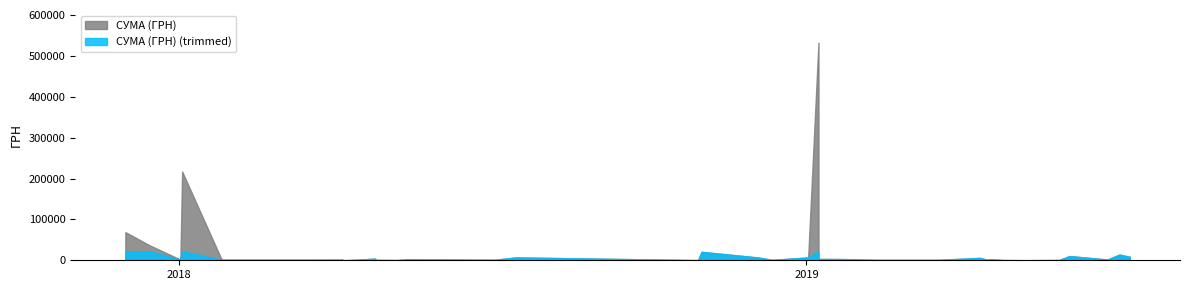

Is it true that the value at 02.01.2019 is 3920.9?

False